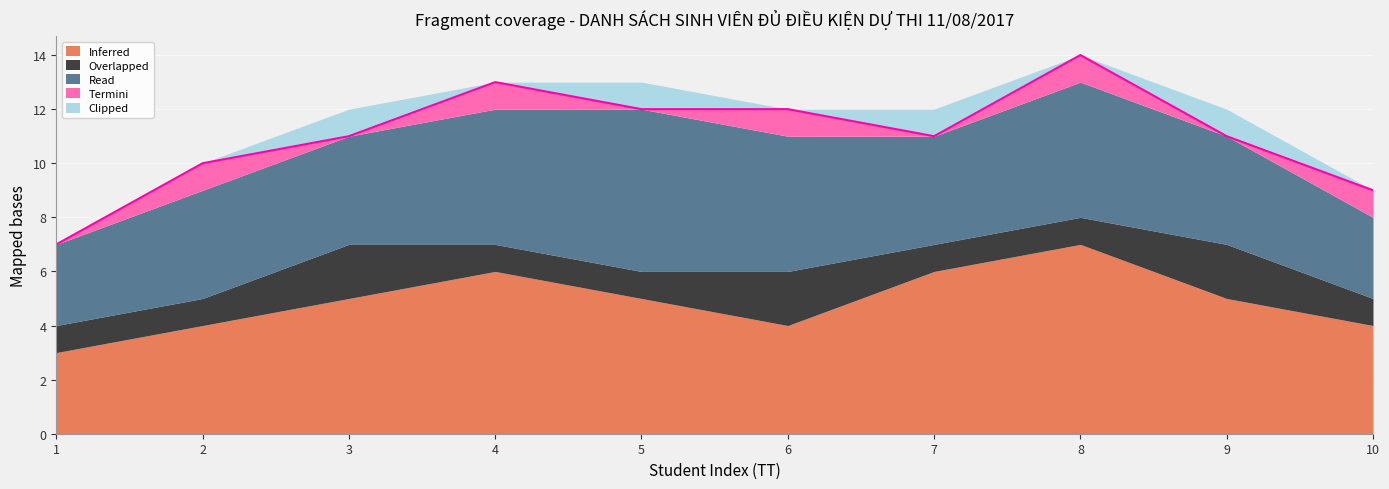

Is it true that Inferred equals 4 at 2?

True